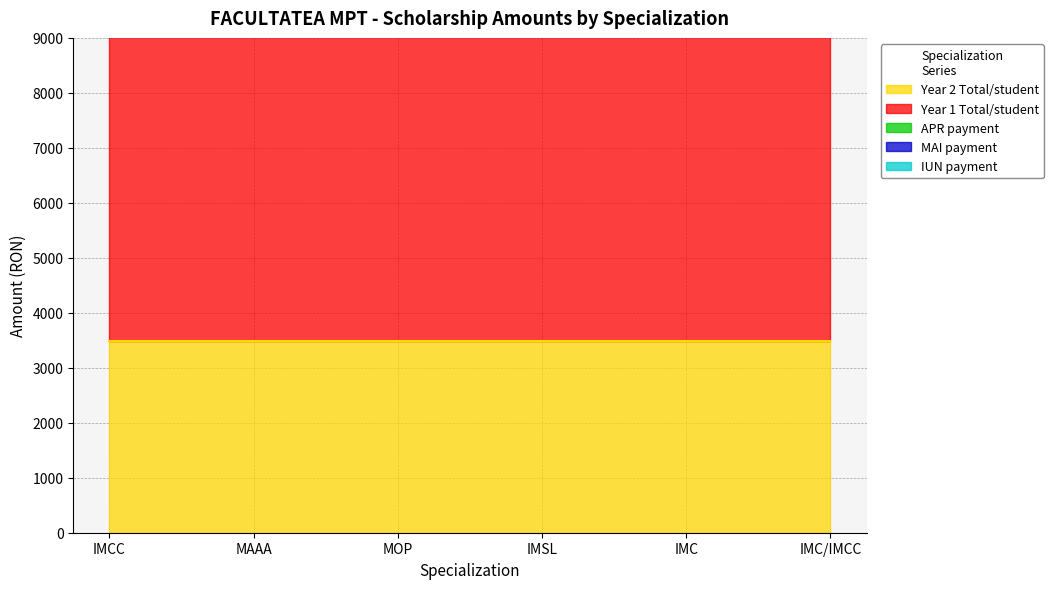

True or false: Year 2 Total/student has more than 0 interior local peaks.

False